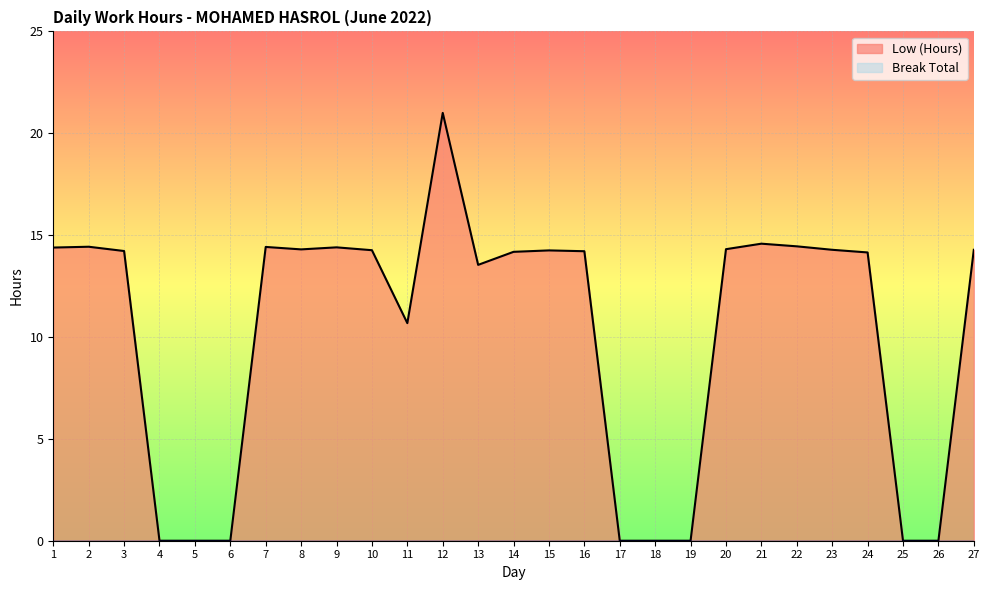

What is the sum of all values?

274.3